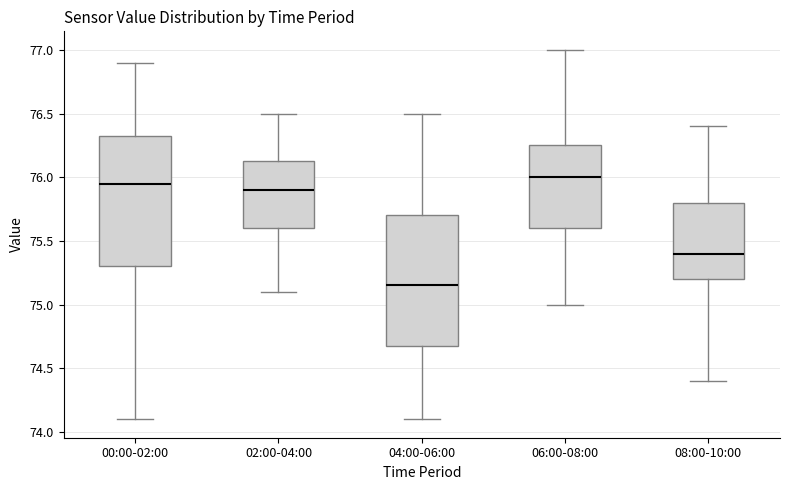

Which box's median line is the lowest?

04:00-06:00